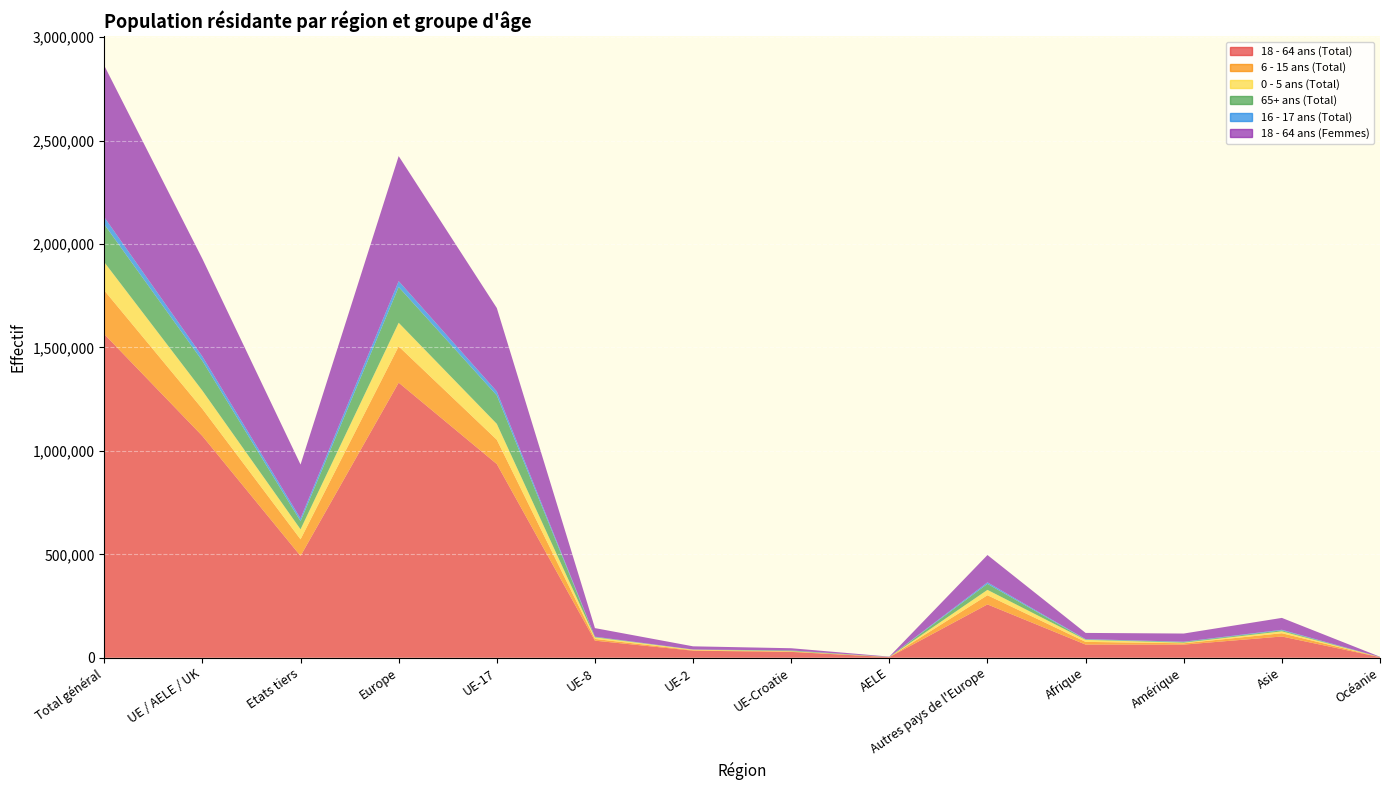

Reading left to right, transcribe all the data shown in this chart.

18 - 64 ans (Total): 1563987	1071824	492163	1329705	936355	82747	34248	28371	2964	257881	63888	63578	102823	2775
6 - 15 ans (Total): 211376	130937	80439	175269	117424	8316	2570	2294	333	44332	12991	6507	15845	405
0 - 5 ans (Total): 136531	88182	48349	114173	76805	7527	2385	1255	210	25991	9741	2943	9225	179
65+ ans (Total): 182903	143823	39080	172869	137468	2300	485	3038	532	29046	1840	3270	4669	204
16 - 17 ans (Total): 34632	21239	13393	28526	19325	1032	381	453	48	7287	1767	1399	2846	55
18 - 64 ans (Femmes): 732438	471997	260441	604049	403070	41462	15260	10712	1493	132052	29904	39423	57303	1311